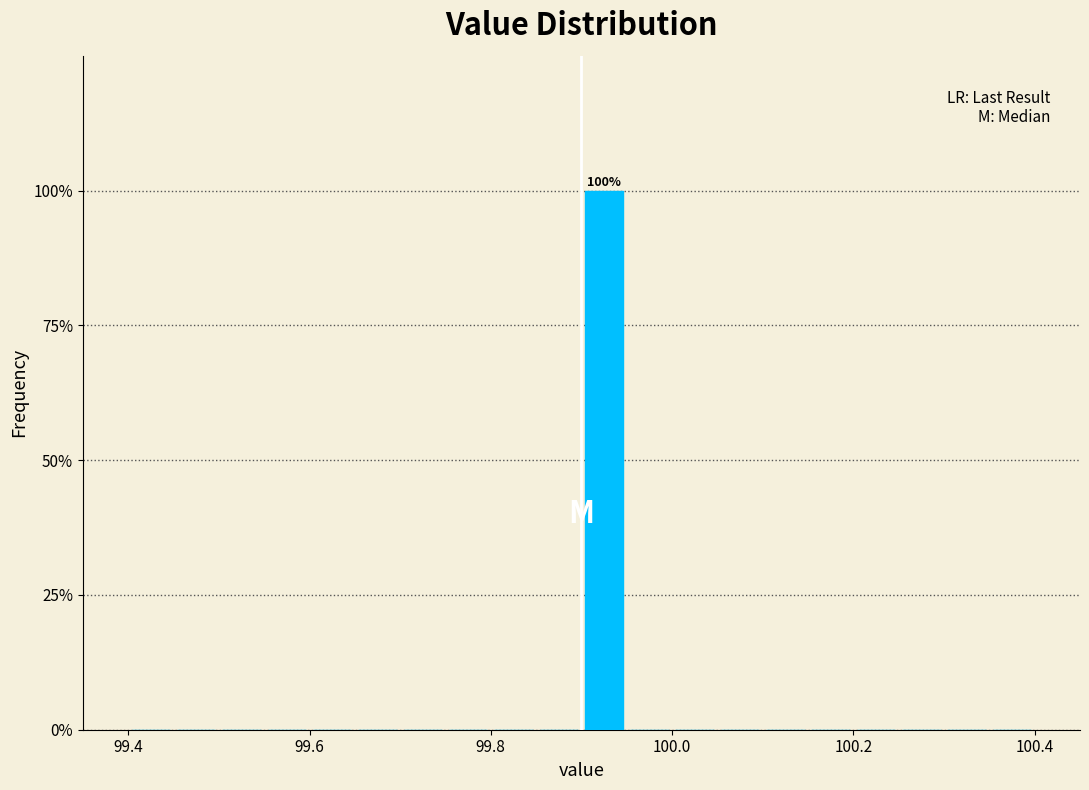

Around what value on the x-axis is the tallest bar? Give the approximate position of its centre, as read against the axis.

99.92